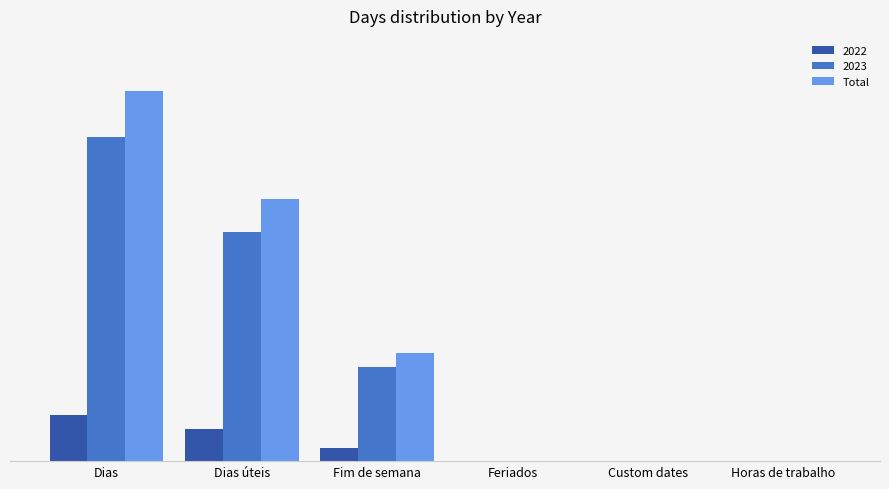

Does the chart contain stacked bars?

No